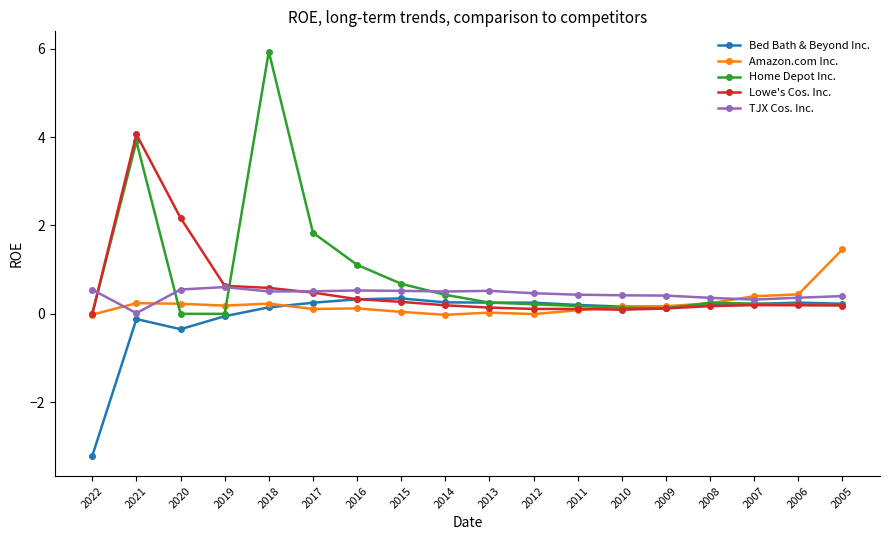

At which category does the chart reach its peak across all series?

2018